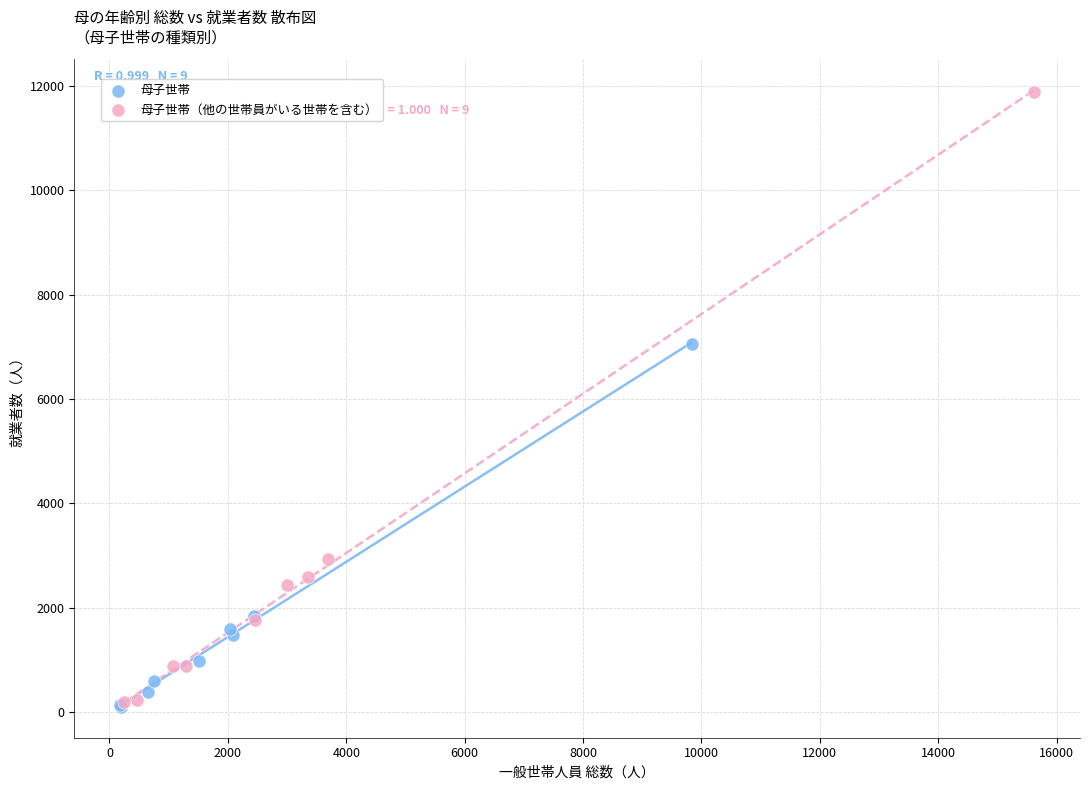

Which series contains the highest Y value?

母子世帯（他の世帯員がいる世帯を含む）